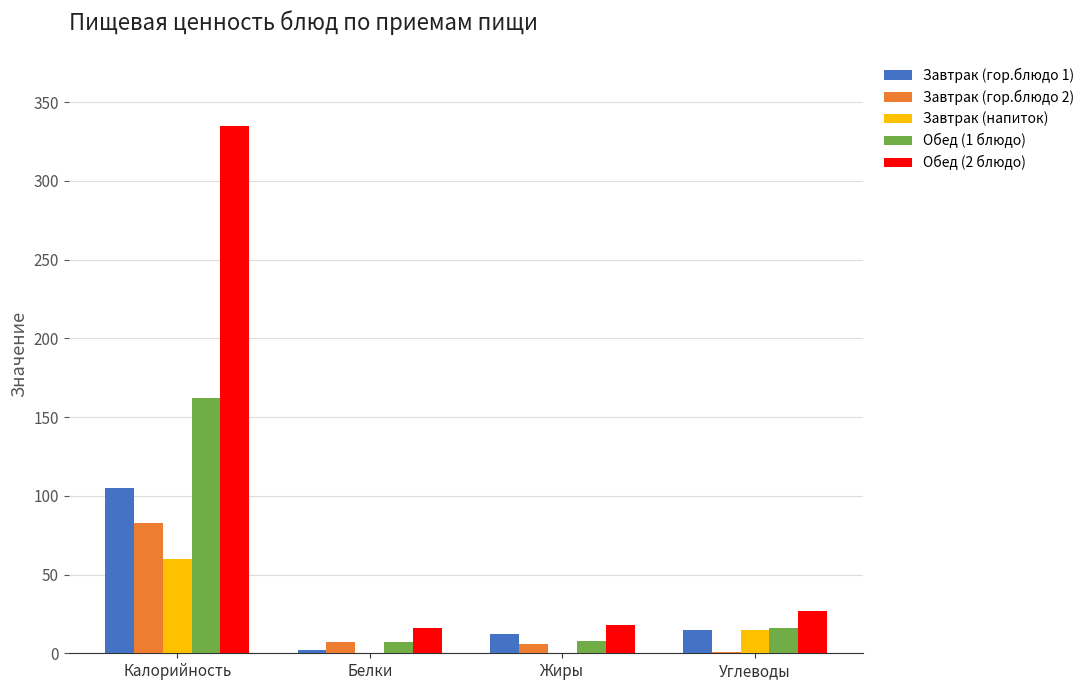

What is the sum of all Завтрак (напиток) values?

75.2